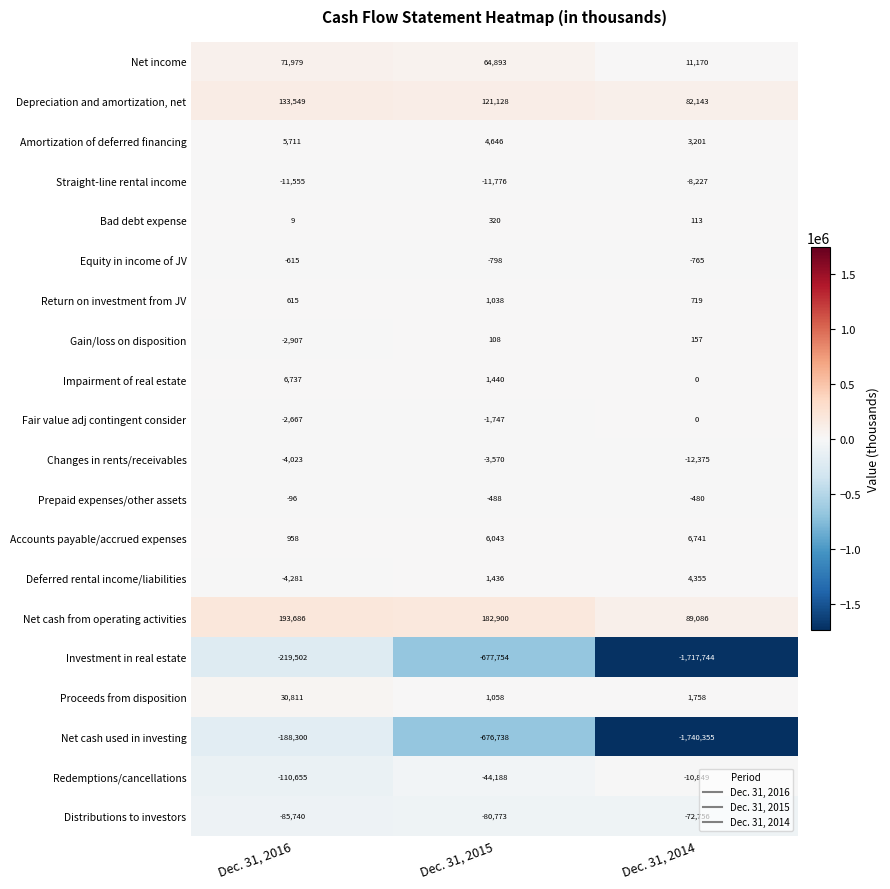

What is the difference between the maximum and minimum values in the Net cash used in investing series?

1552055